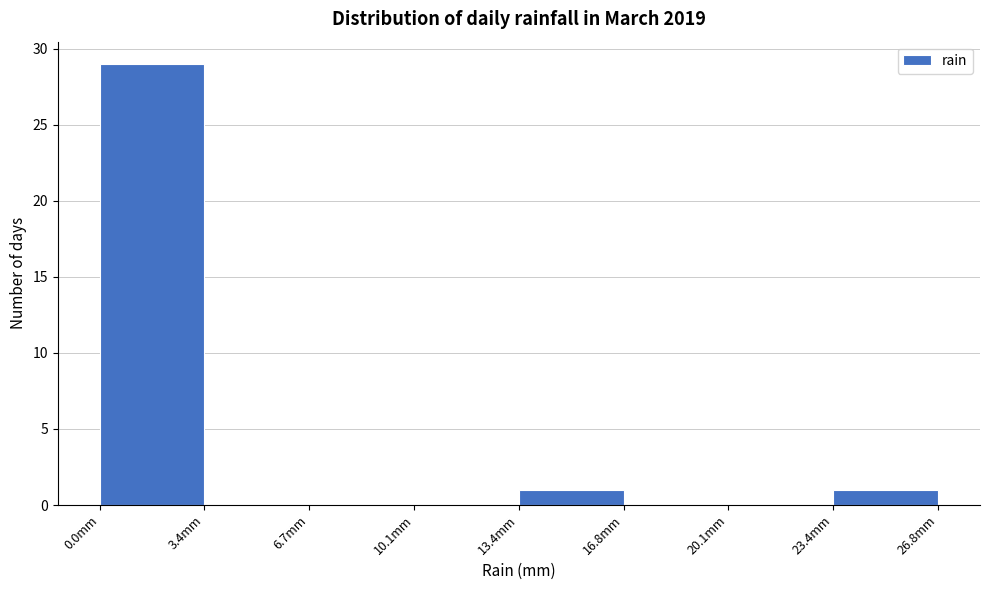

Which range on the x-axis has the tallest bar?

0.00 to 3.35